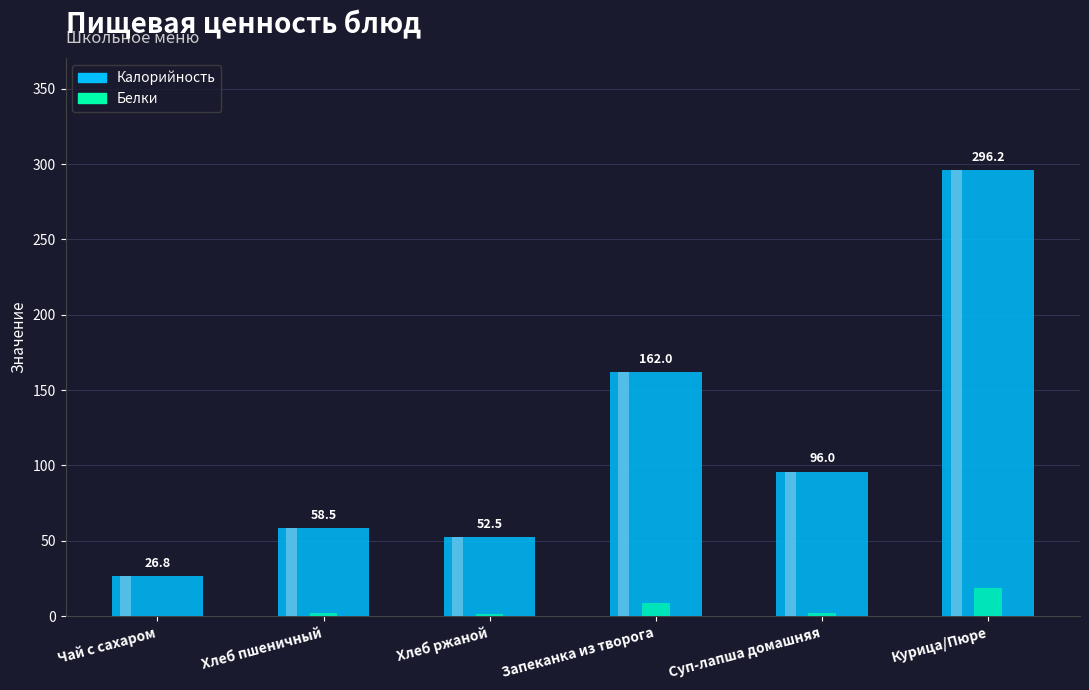

At how many categories does at least one series exceed 256?

1